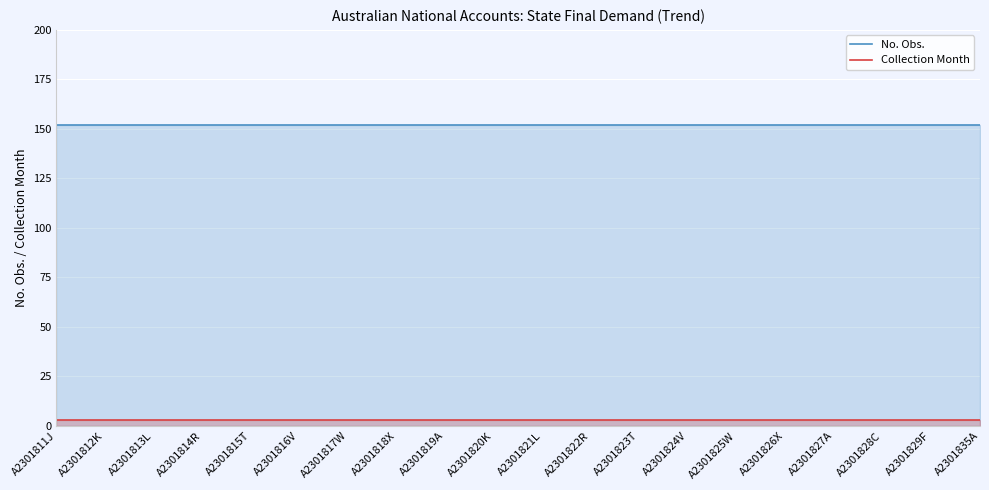

True or false: No. Obs. and Collection Month cross at least once.

False